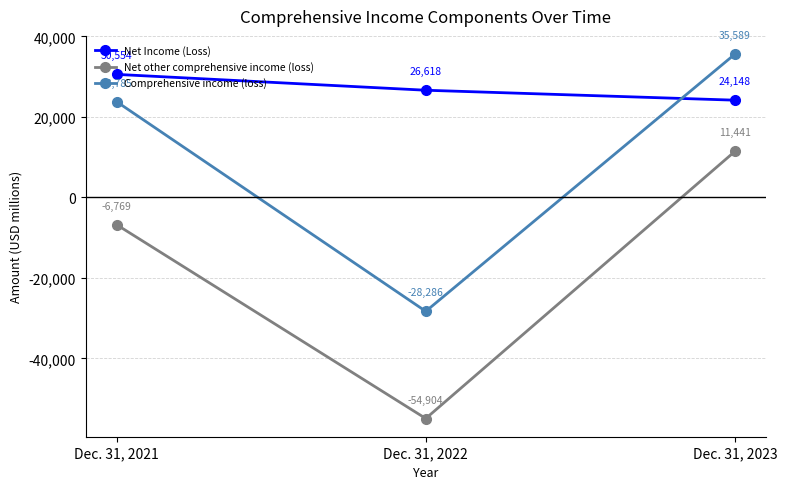

The value of Net other comprehensive income (loss) at Dec. 31, 2023 is 11441. True or false?

True